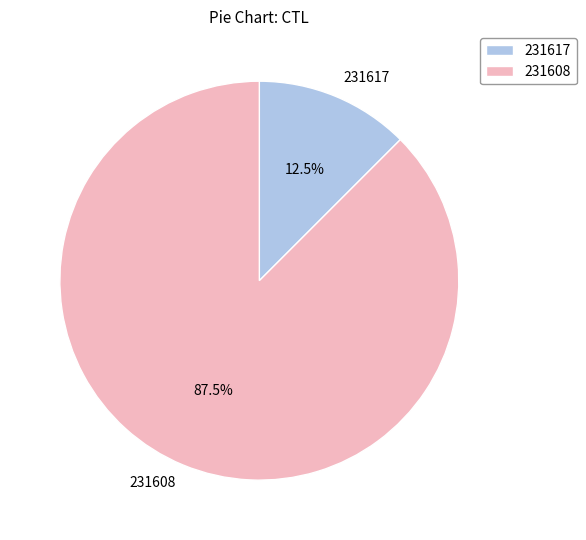

Combined, what portion of the pie is 231617 and 231608?

100.0%